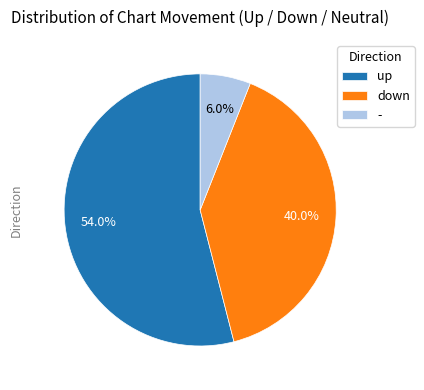

To the nearest percent, what is the difference between the largest and smallest slice percentages?

48%